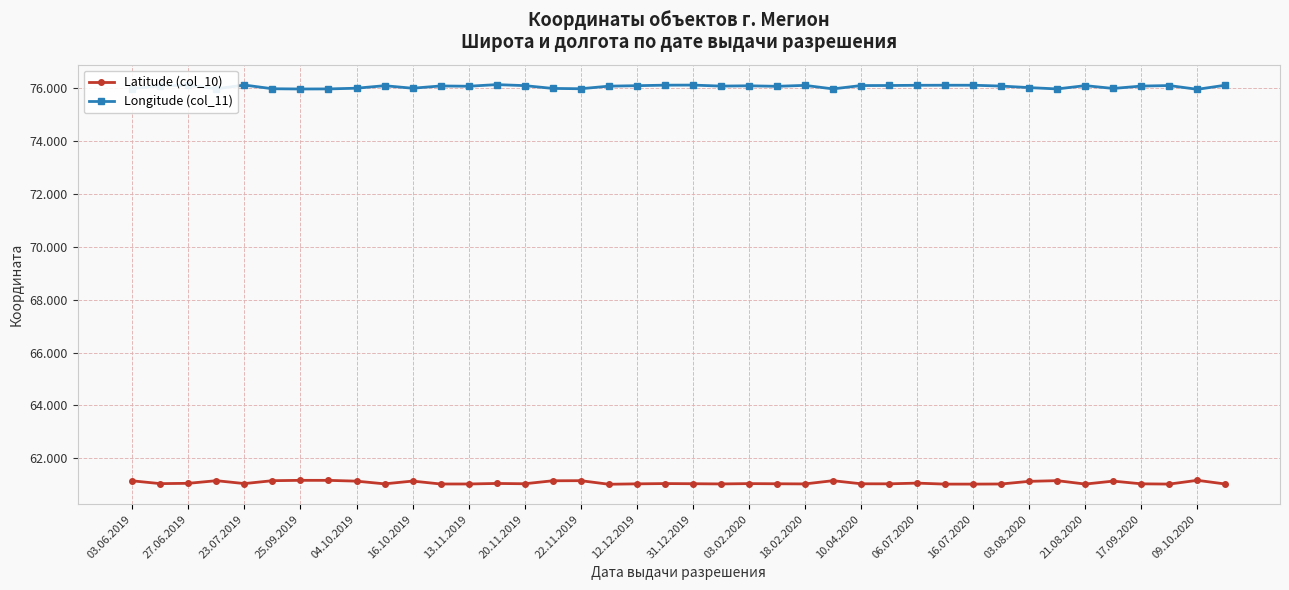

True or false: Latitude (col_10) has more than 0 points higher than both neighbors.

True